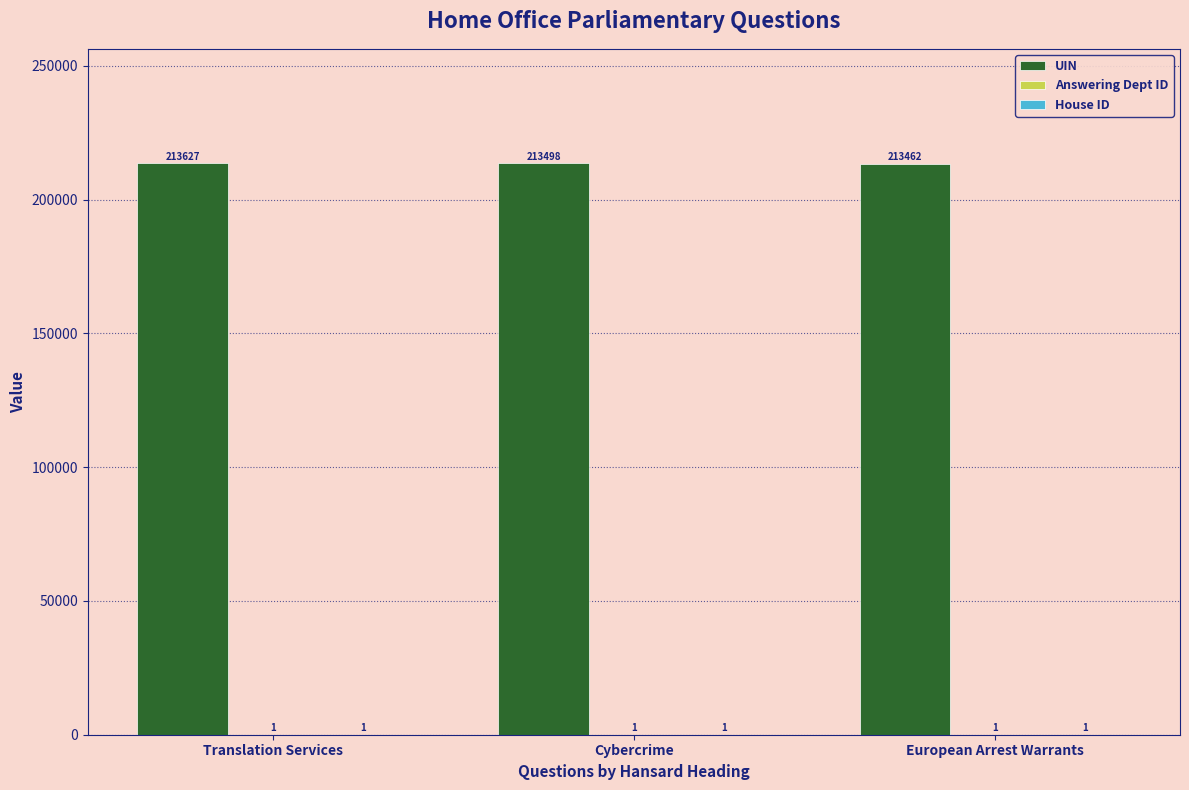

Is it true that UIN equals 213462 at European Arrest Warrants?

True